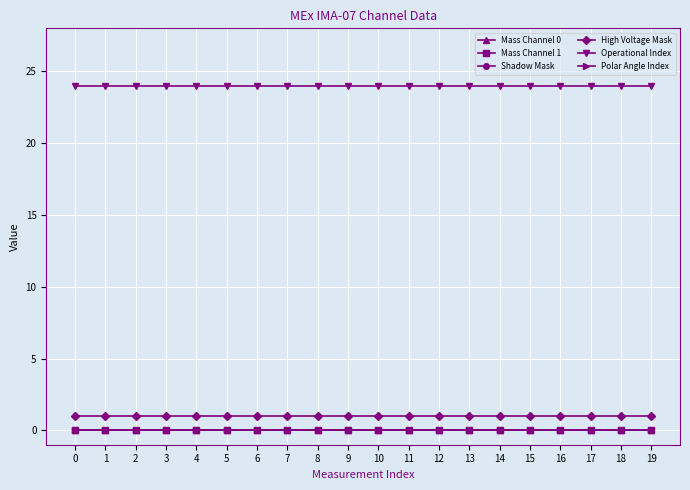

Is it true that Operational Index equals 24 at 2?

True